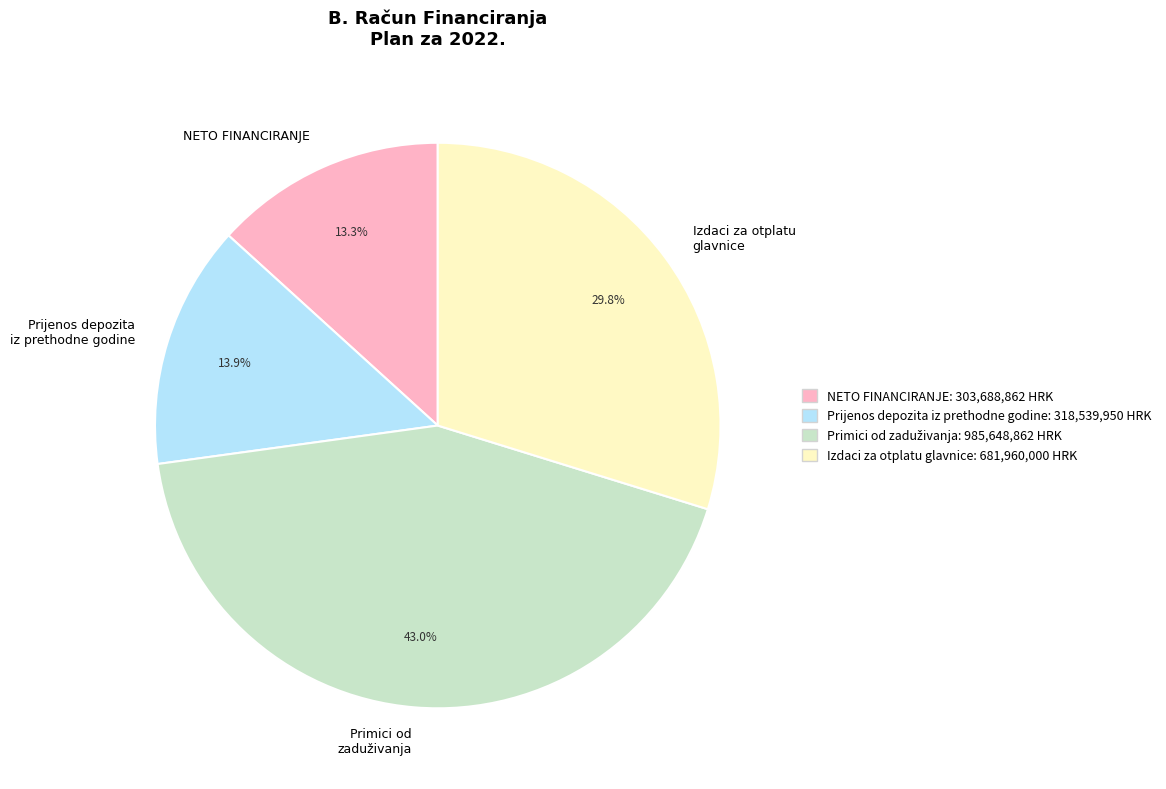

Is there any slice that represents more than half of the pie?

No